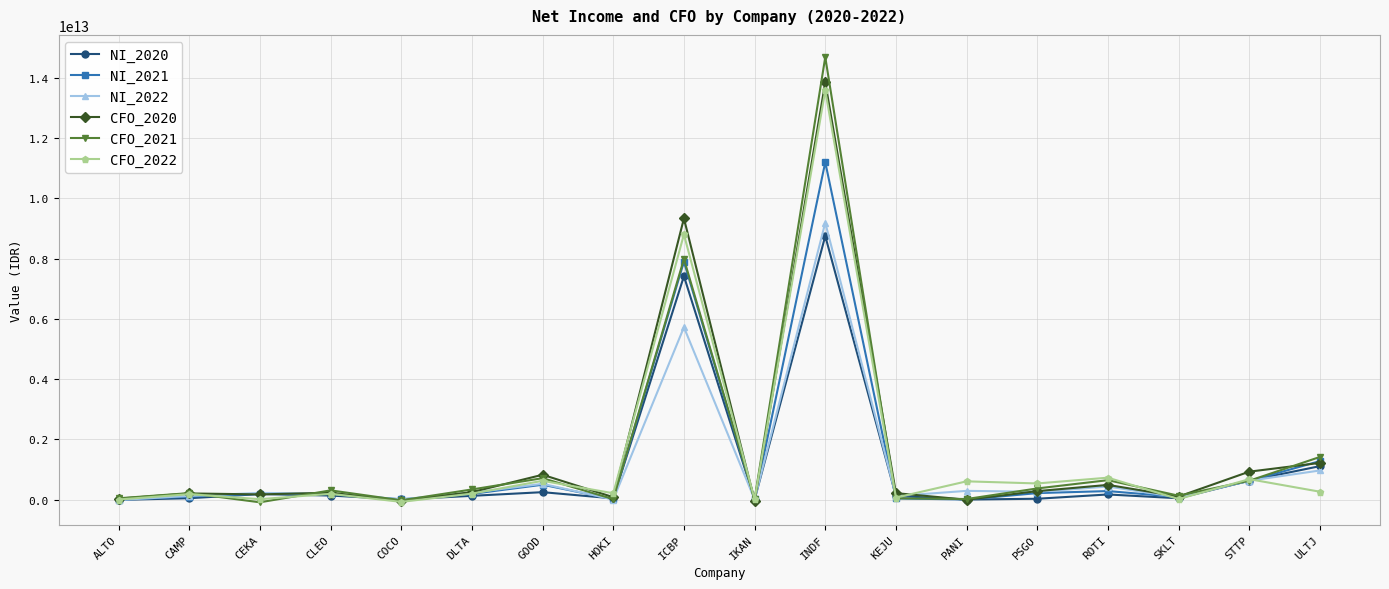

At which label does NI_2021 first exceed 187066990085?

DLTA